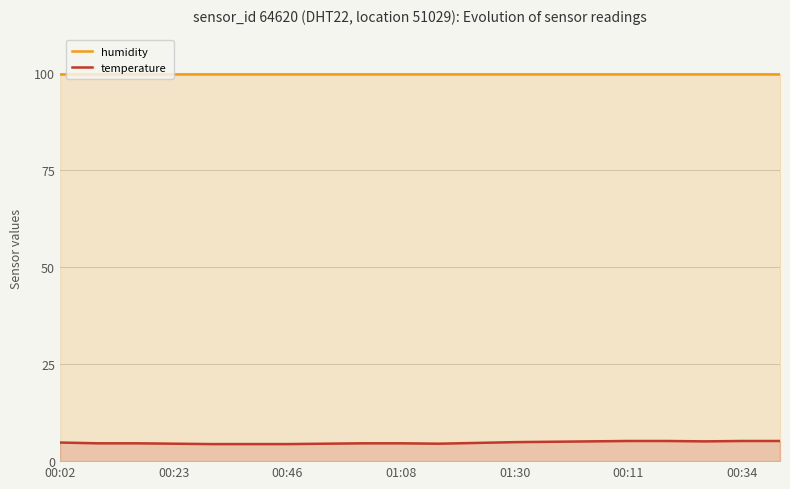

Is the value of temperature at 01:08 greater than the value of humidity at 01:30?

No